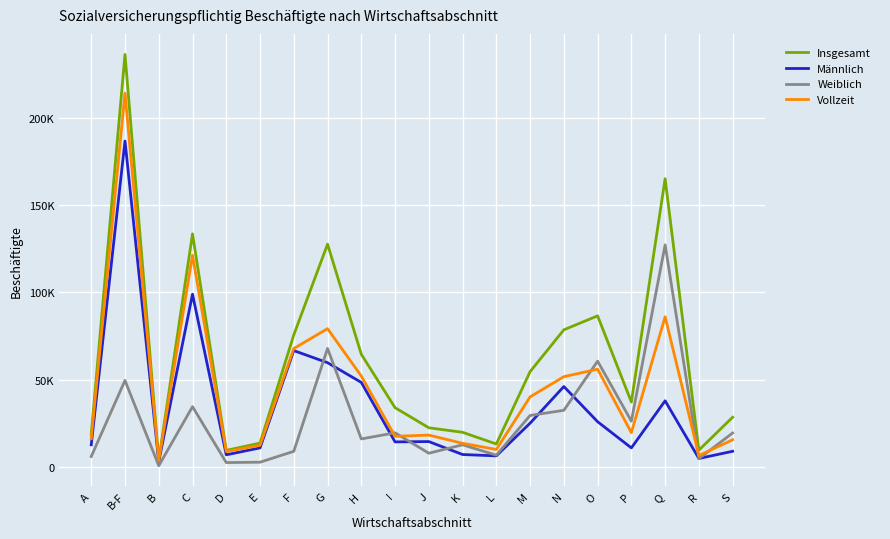

Rank the series by their average value, from highest to lowest.

Insgesamt, Vollzeit, Männlich, Weiblich